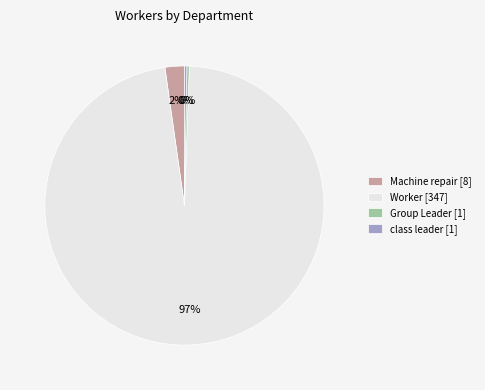

True or false: Group Leader [1] accounts for 0% of the total.

True